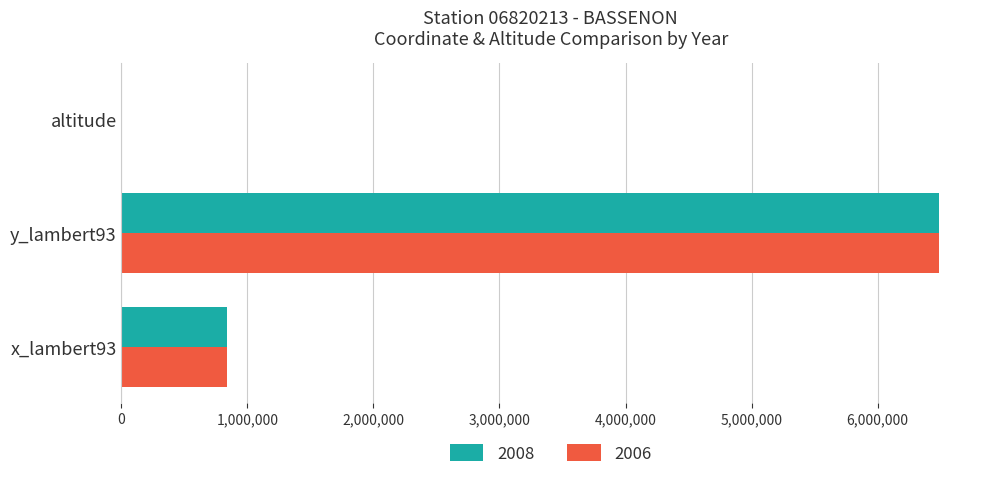

Which category has the highest value across all series?

y_lambert93